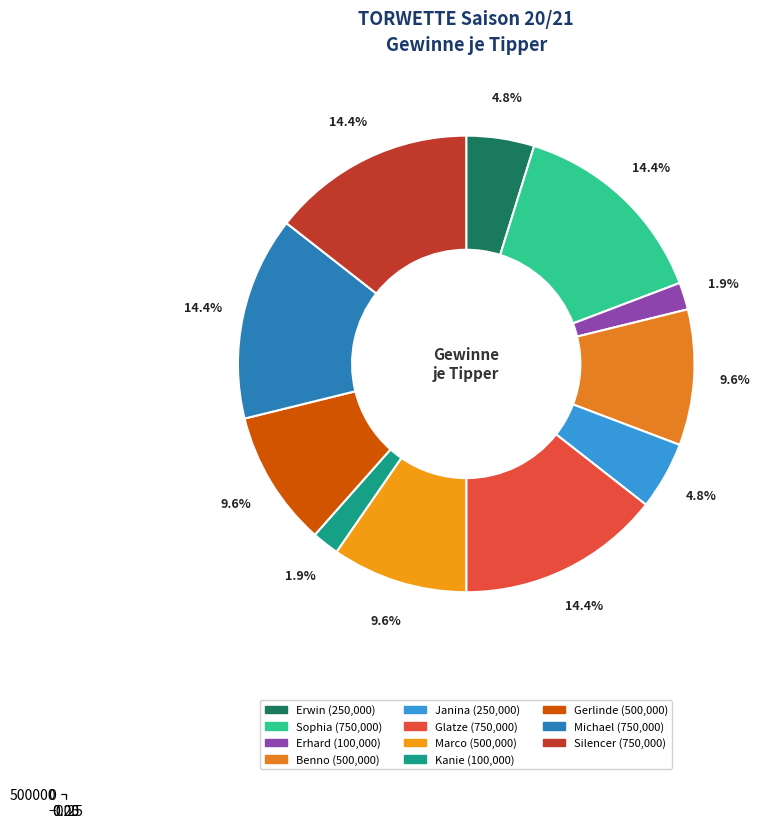

What is the smallest slice in the pie chart?

Erhard